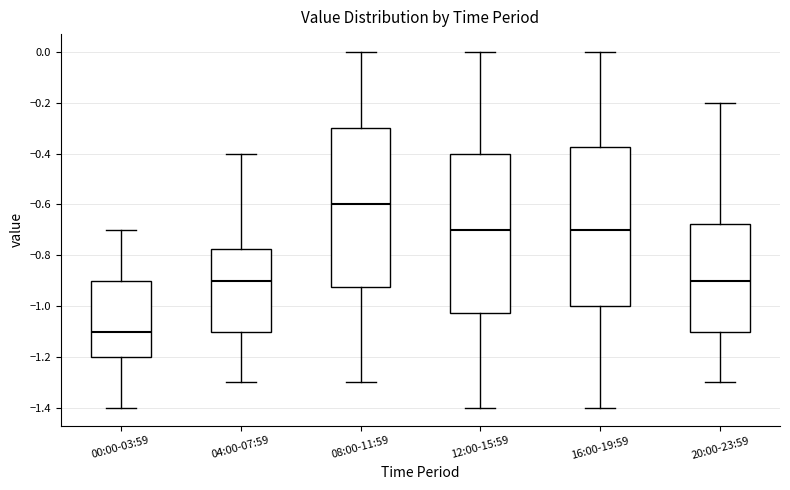

Which box's median line is the highest?

08:00-11:59